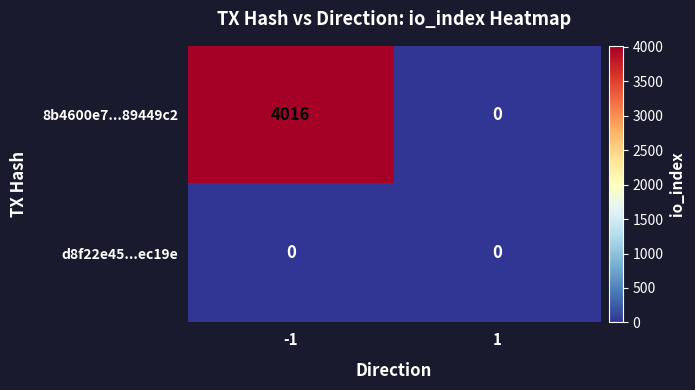

What is the sum of the 8b4600e7...89449c2 values at -1 and 1?

4016